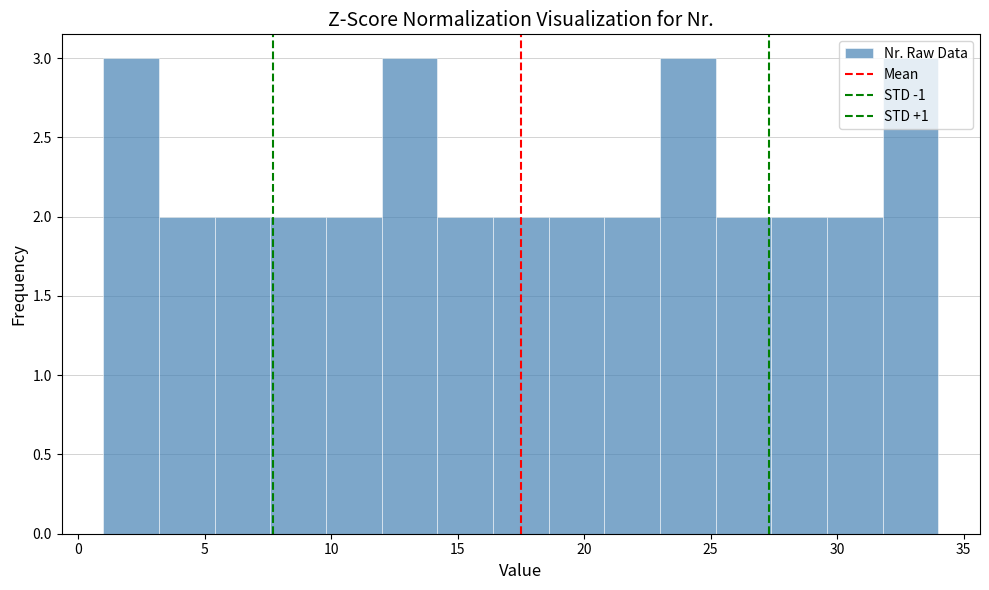

Reading left to right, list every bar in this chart as the range it spans on the x-axis followed by its height. Neither the bar edges nor the heights are printed on the chart, so give them approximately, as read against the axes.

1.0 to 3.2: 3
3.2 to 5.4: 2
5.4 to 7.6: 2
7.6 to 9.8: 2
9.8 to 12.0: 2
12.0 to 14.2: 3
14.2 to 16.4: 2
16.4 to 18.6: 2
18.6 to 20.8: 2
20.8 to 23.0: 2
23.0 to 25.2: 3
25.2 to 27.4: 2
27.4 to 29.6: 2
29.6 to 31.8: 2
31.8 to 34.0: 3